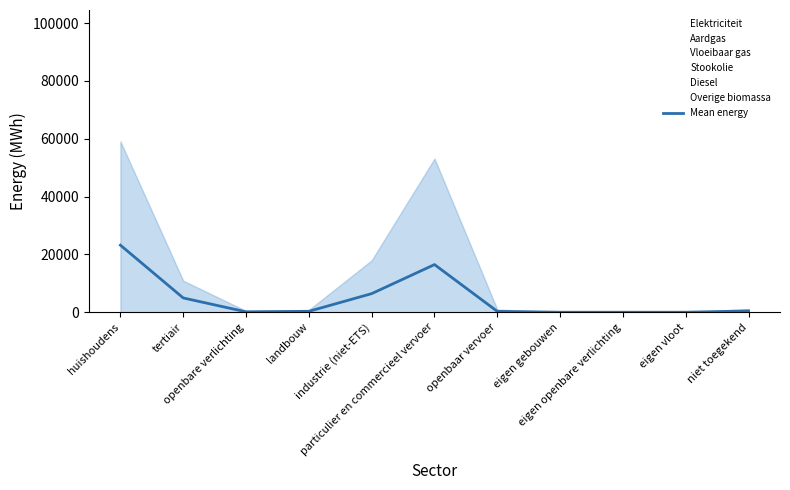

What position from the right is tertiair?

10